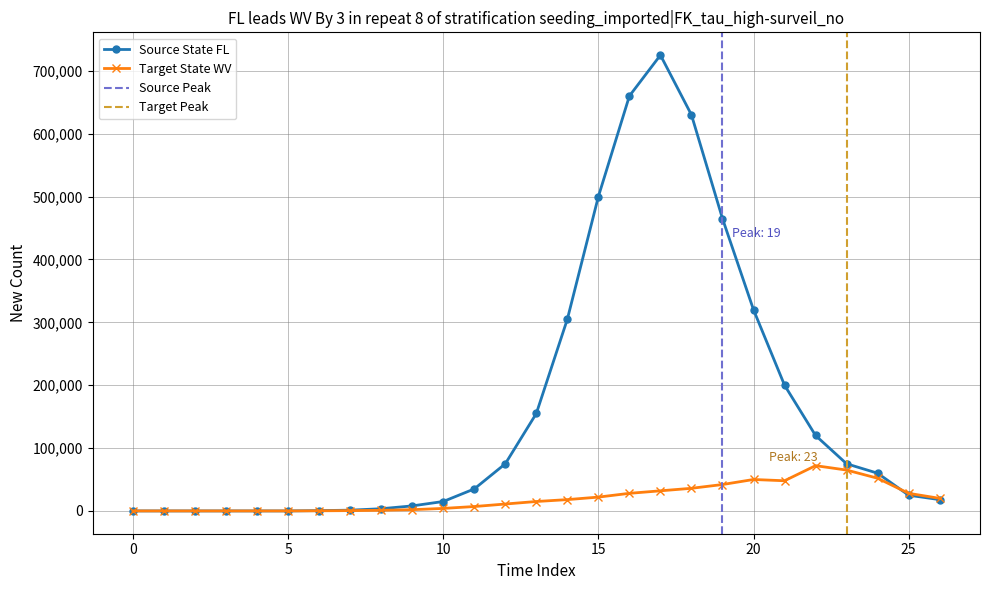

What is the value of the Target State WV point at the 25th from the left?

52000